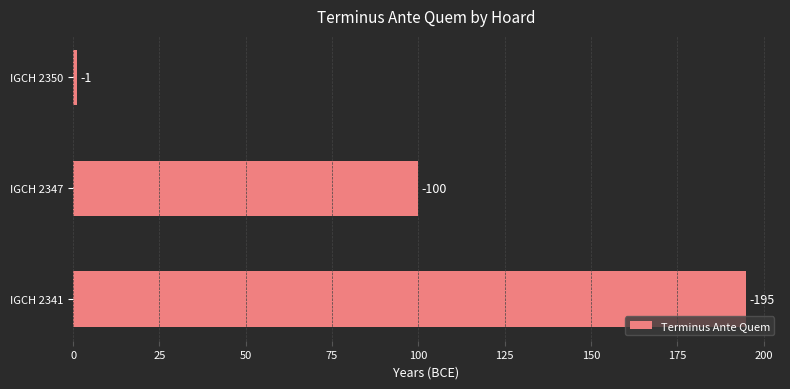

How many bars are there in total?

3